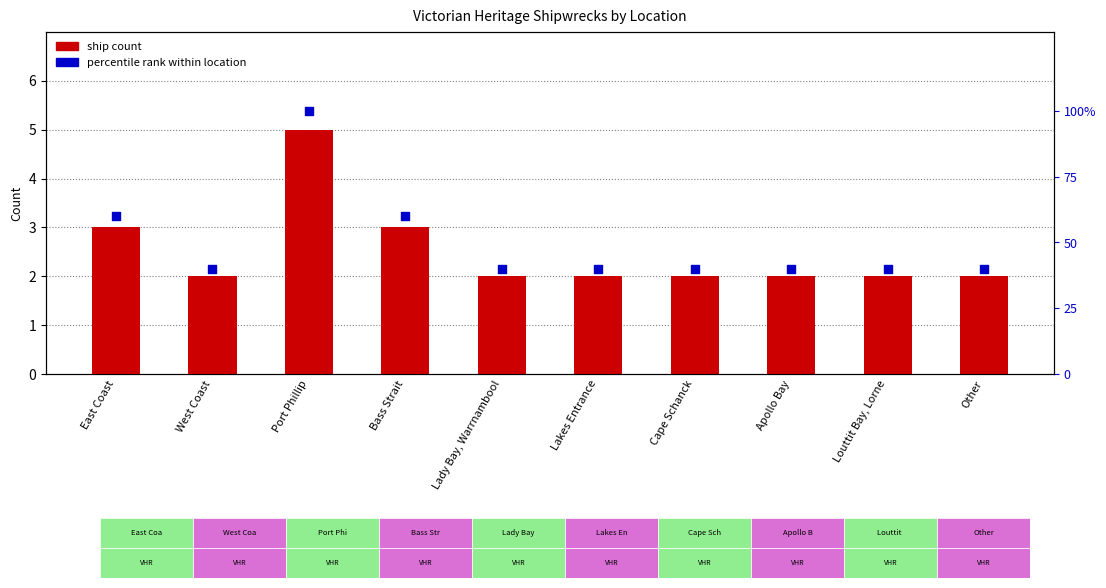

What is the total value across all series at Louttit Bay, Lorne?

42